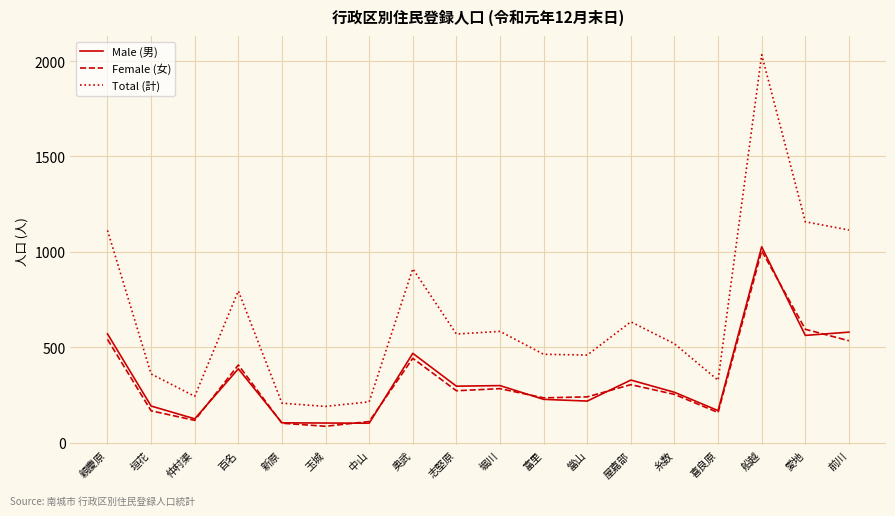

What is the difference between the Female (女) values at 奥武 and 玉城?

356